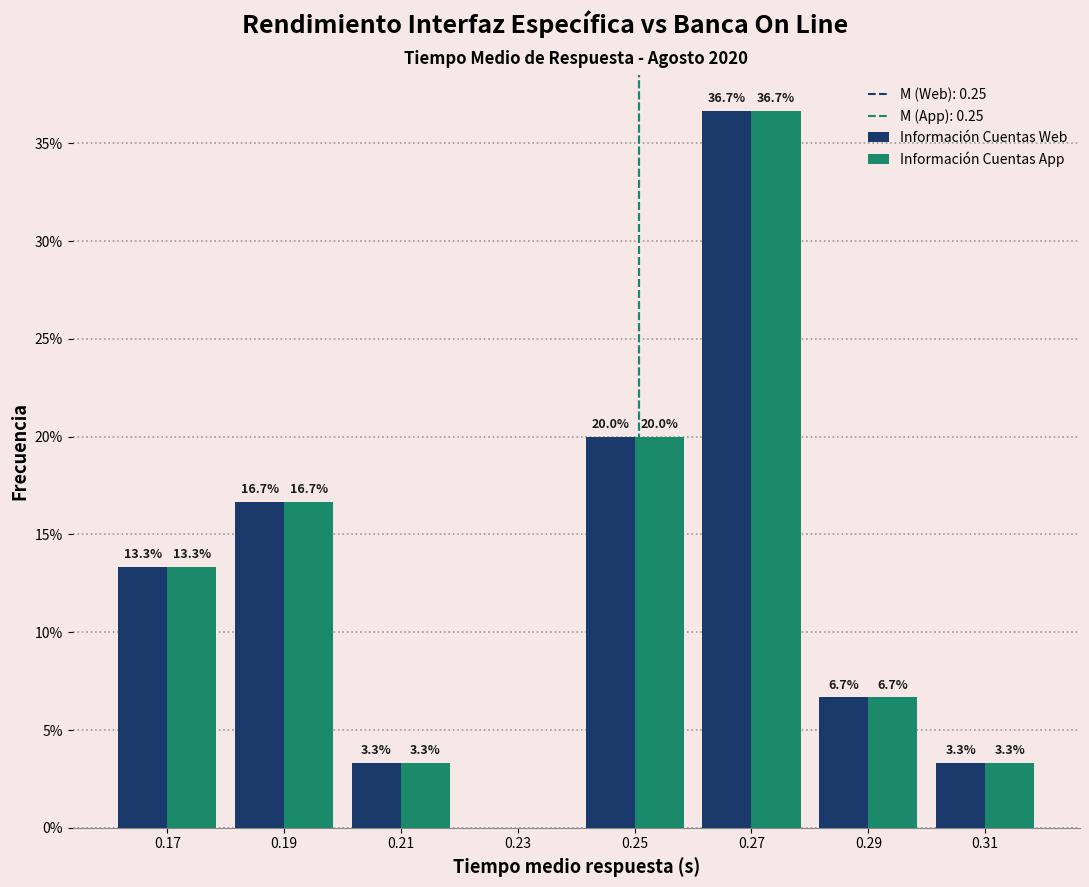

Reading left to right, transcribe all the data shown in this chart.

Información Cuentas Web: 0.17=13.3	0.19=16.7	0.21=3.3	0.23=0.0	0.25=20.0	0.27=36.7	0.29=6.7	0.31=3.3
Información Cuentas App: 0.17=13.3	0.19=16.7	0.21=3.3	0.23=0.0	0.25=20.0	0.27=36.7	0.29=6.7	0.31=3.3